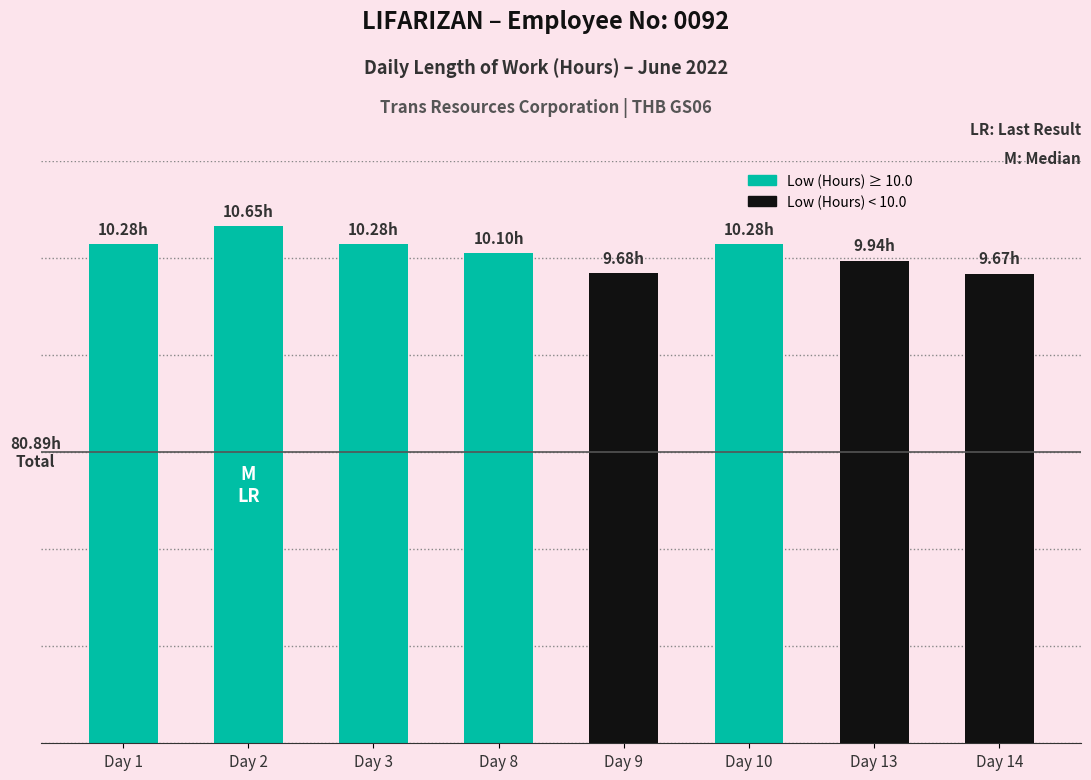

What is the difference between the second highest and second lowest values?

0.6